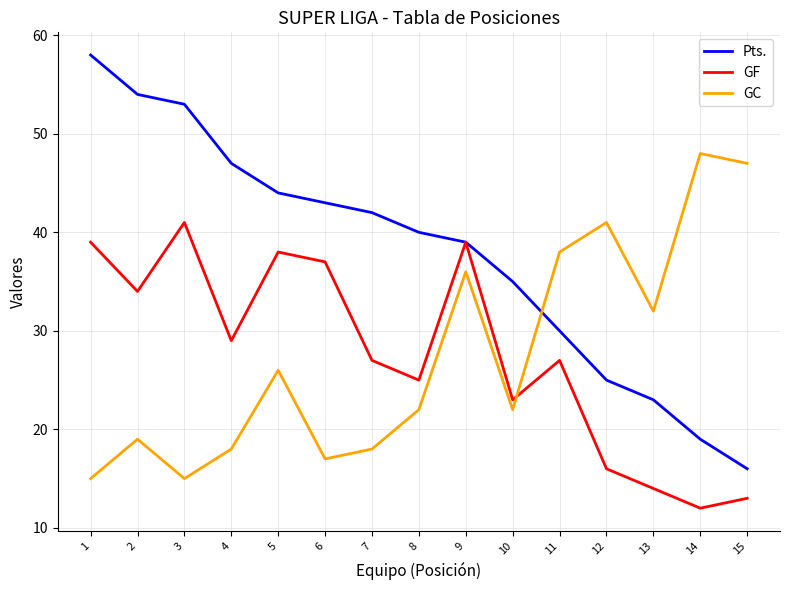

Between which two adjacent categories do GF and GC first intersect?

10 and 11